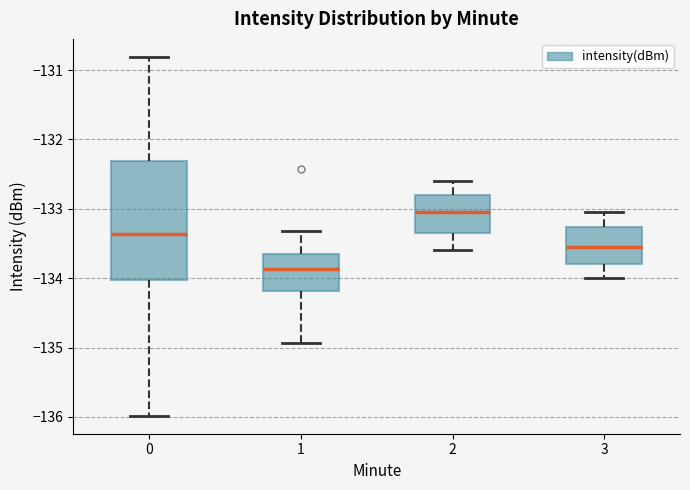

Reading left to right, read every box against the y-axis: the position of its median line, the range the box covers, and the ends of its whiskers. The values are not printed on the chart, so give them approximately, as read against the axis.

0: median -133.4, box -134.0 to -132.3, whiskers -136.0 to -130.8
1: median -133.9, box -134.2 to -133.7, whiskers -134.9 to -133.3
2: median -133.0, box -133.3 to -132.8, whiskers -133.6 to -132.6
3: median -133.5, box -133.8 to -133.3, whiskers -134.0 to -133.0